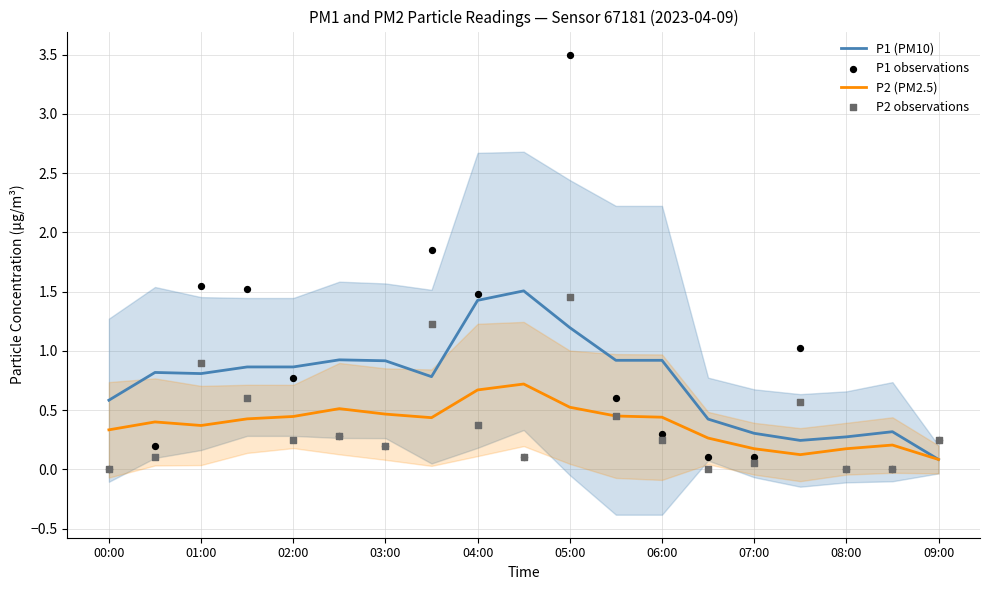

Which series has the largest total across all categories?

P1 (PM10)